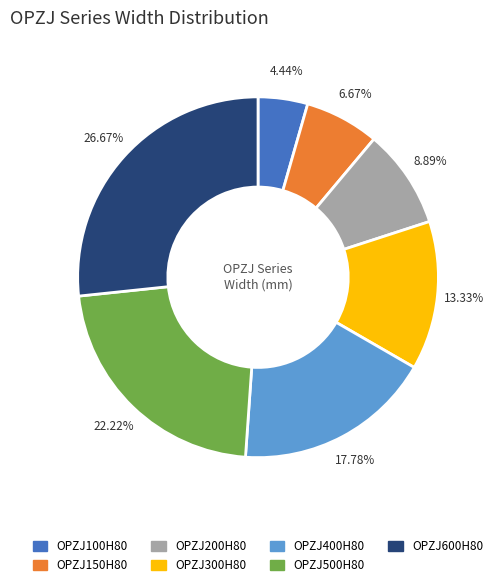

True or false: OPZJ600H80 accounts for 37% of the total.

False